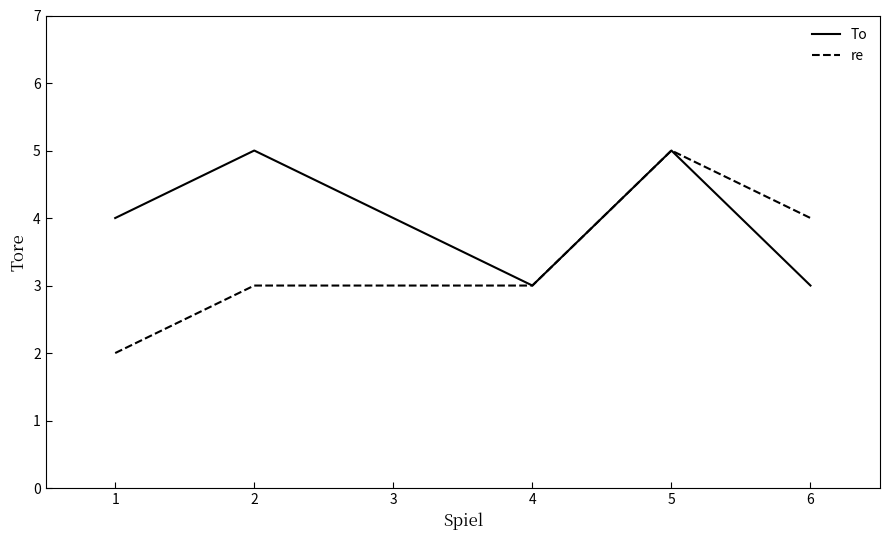

The re series shows 2 at 1. True or false?

True